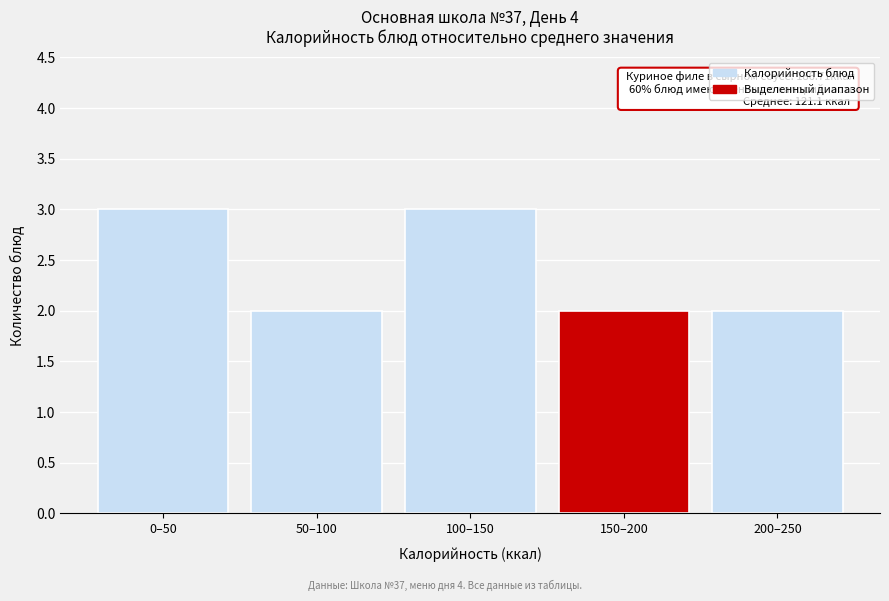

Reading right to left, what are all the values shown in this chart?

200–250=2	150–200=2	100–150=3	50–100=2	0–50=3